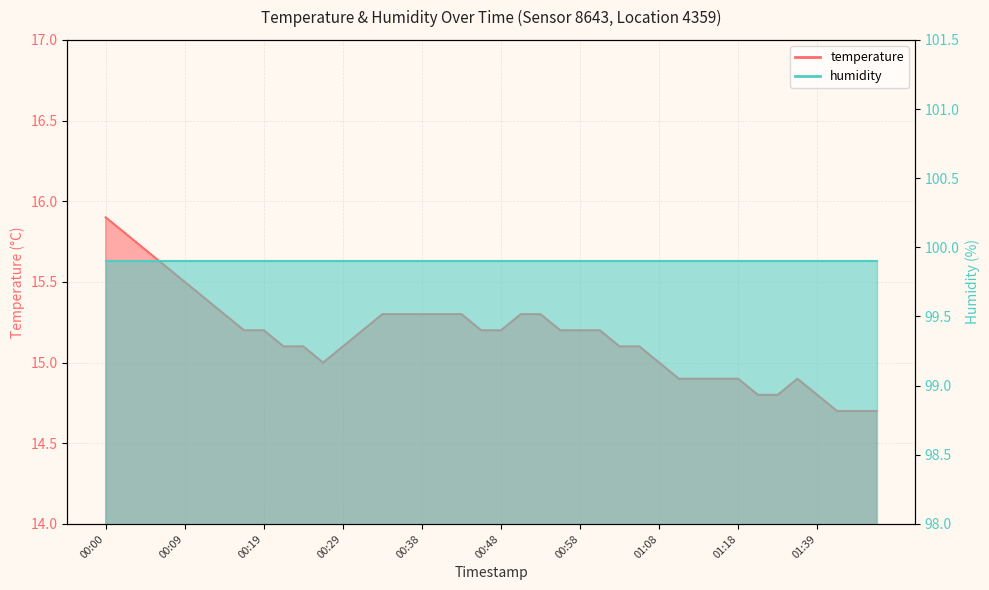

What is the smallest value displayed?

14.7